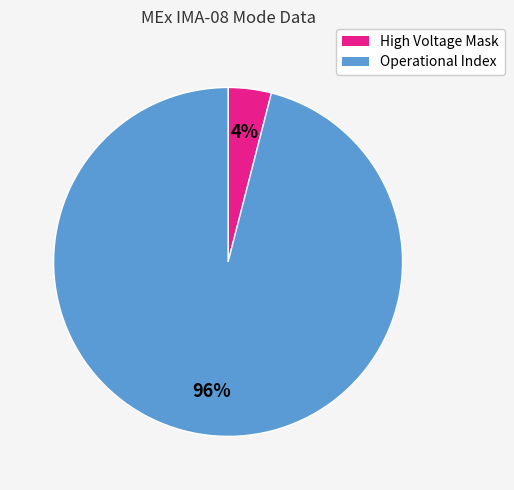

To the nearest percent, what is the difference between the High Voltage Mask and Operational Index slice percentages?

92%